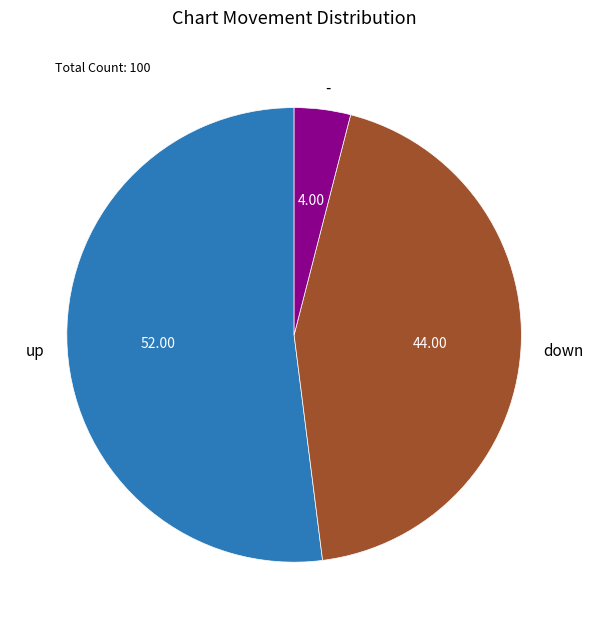

Does up account for over 50% of the chart?

Yes